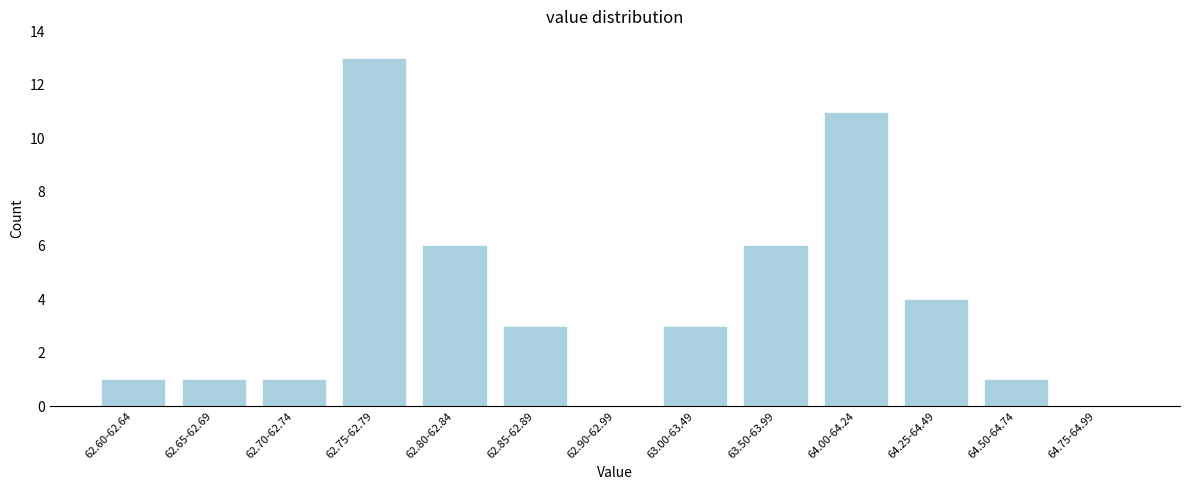

Reading right to left, extract all data points from this chart.

64.75-64.99=0	64.50-64.74=1	64.25-64.49=4	64.00-64.24=11	63.50-63.99=6	63.00-63.49=3	62.90-62.99=0	62.85-62.89=3	62.80-62.84=6	62.75-62.79=13	62.70-62.74=1	62.65-62.69=1	62.60-62.64=1